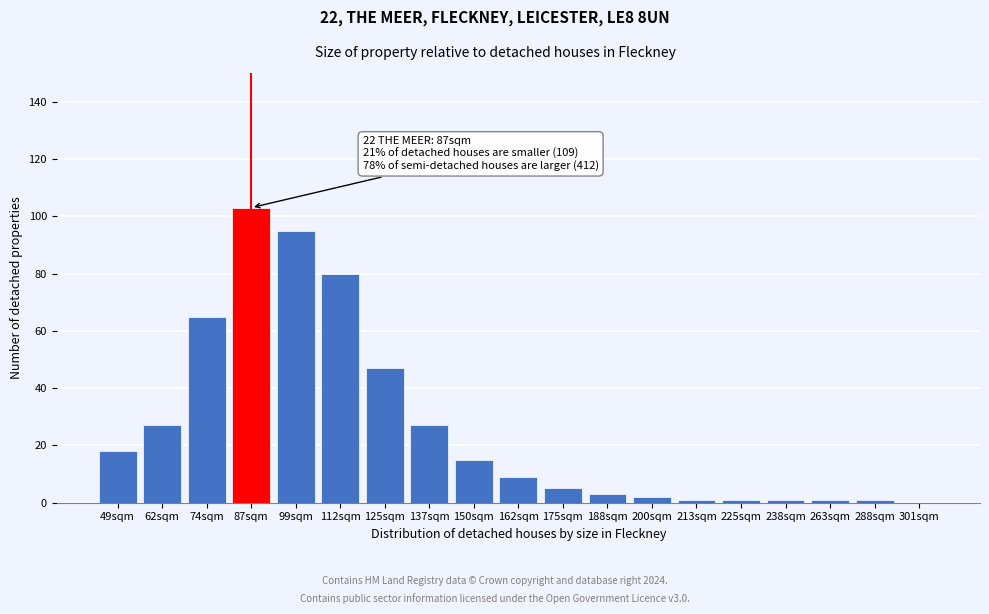

Reading left to right, transcribe all the data shown in this chart.

49sqm=18	62sqm=27	74sqm=65	87sqm=103	99sqm=95	112sqm=80	125sqm=47	137sqm=27	150sqm=15	162sqm=9	175sqm=5	188sqm=3	200sqm=2	213sqm=1	225sqm=1	238sqm=1	263sqm=1	288sqm=1	301sqm=0